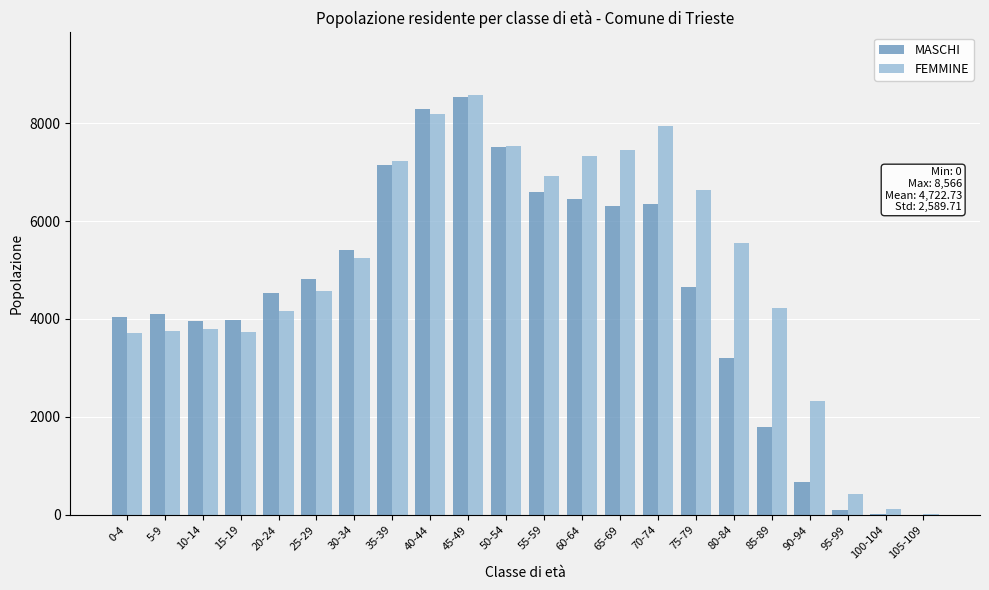

What is the greatest value displayed?

8566